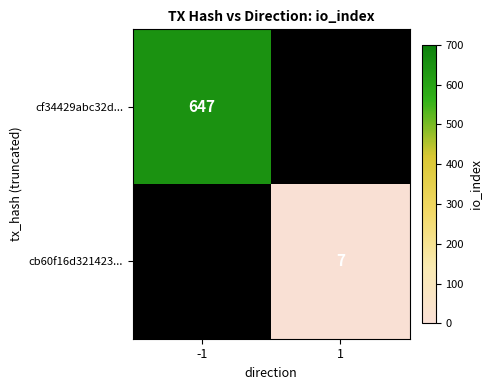

True or false: cb60f16d321423... has a value of 1 at 1.

False